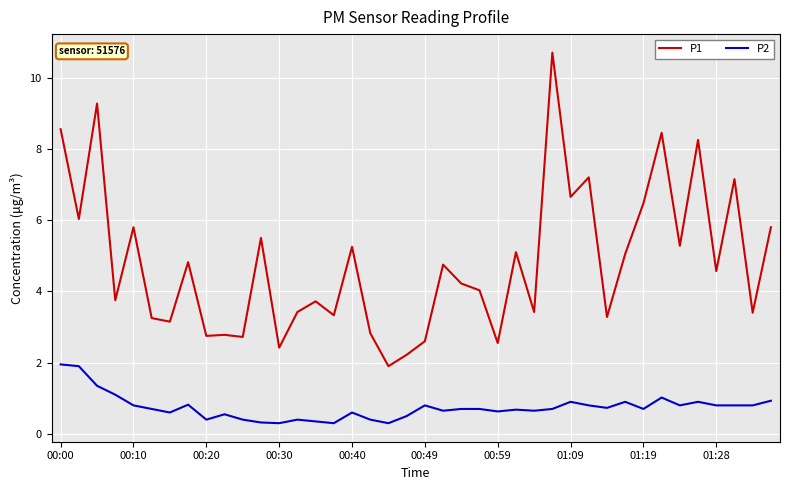

True or false: P1 and P2 cross at least once.

False